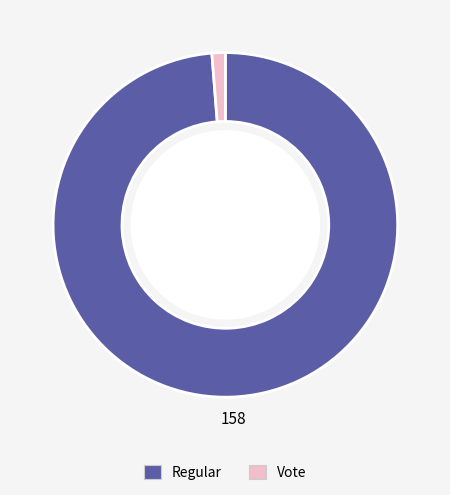

How many segments does this pie chart have?

2